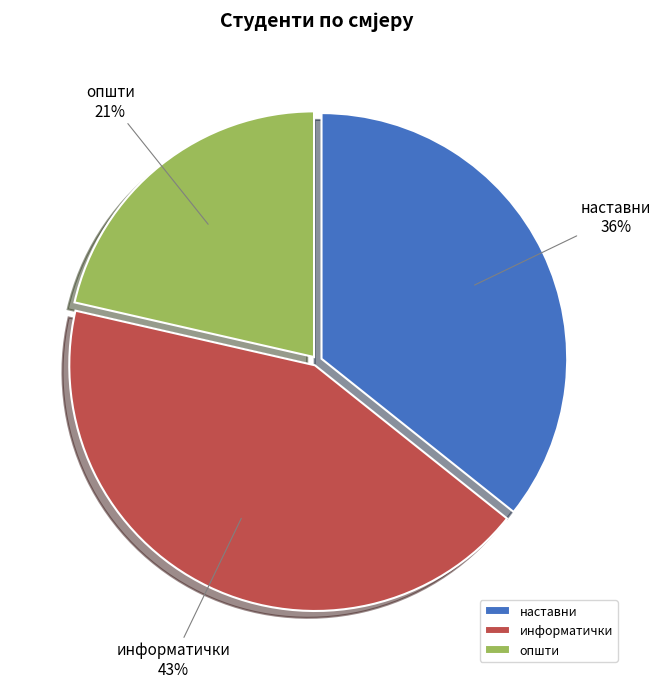

Count the number of slices in the pie.

3